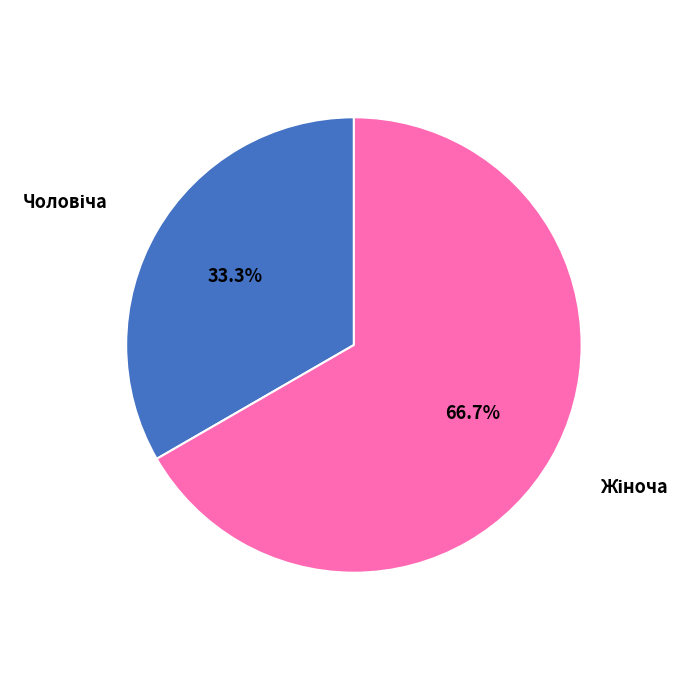

Is there a majority slice in this chart?

Yes